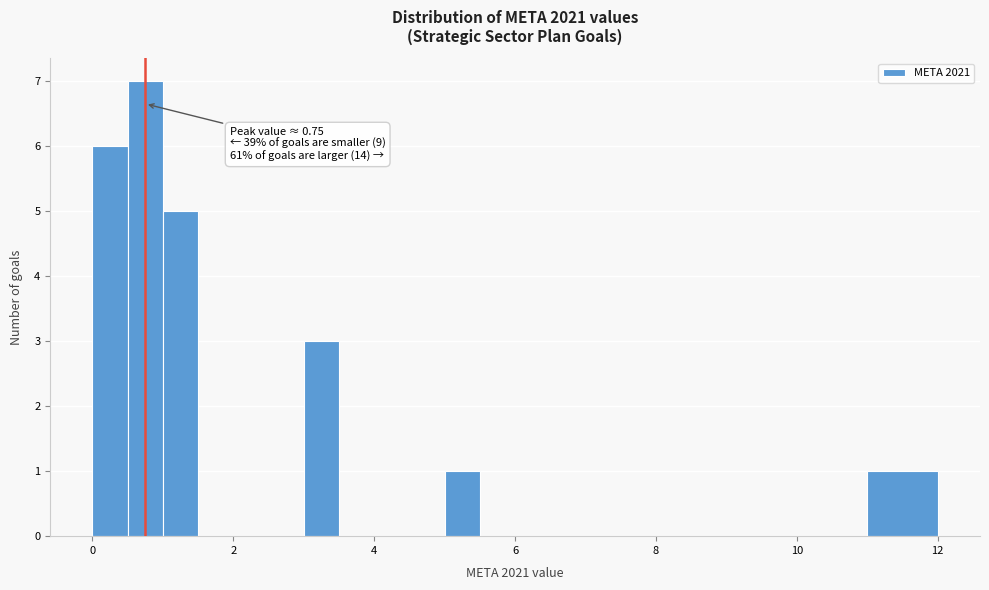

Around what value on the x-axis is the tallest bar? Give the approximate position of its centre, as read against the axis.

0.8